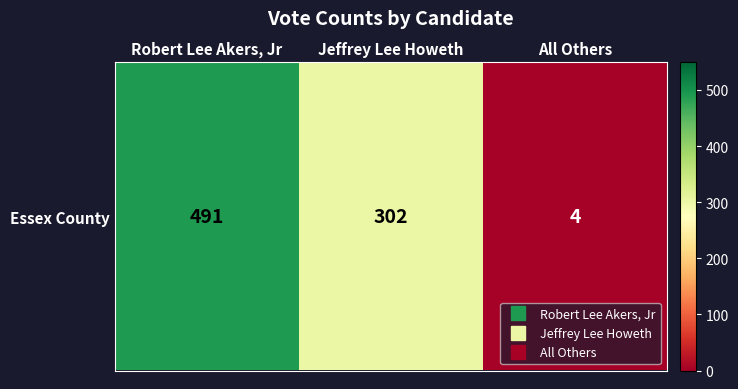

Rank the categories by value from highest to lowest.

Robert Lee Akers, Jr, Jeffrey Lee Howeth, All Others